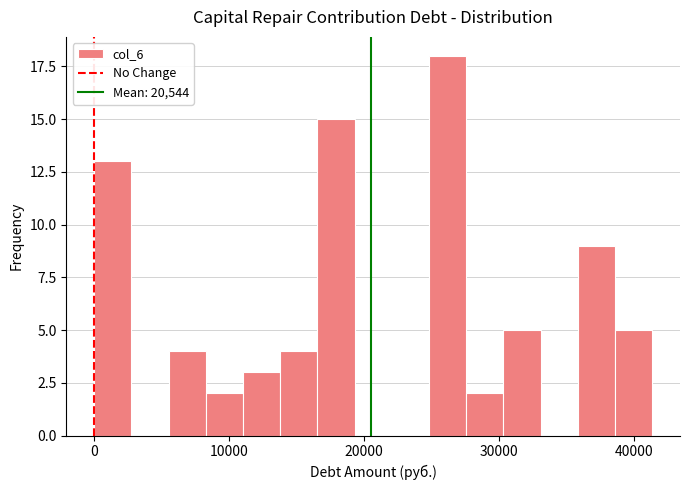

Read against the x-axis, roughly where is the centre of the tallest bar?

26000